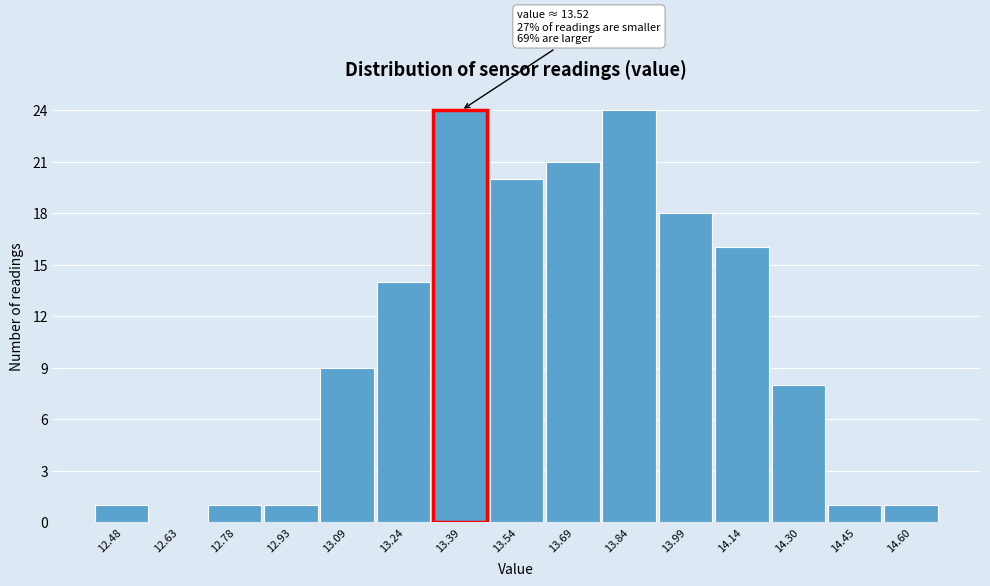

Reading right to left, extract all data points from this chart.

14.60=1	14.45=1	14.30=8	14.14=16	13.99=18	13.84=24	13.69=21	13.54=20	13.39=24	13.24=14	13.09=9	12.93=1	12.78=1	12.63=0	12.48=1